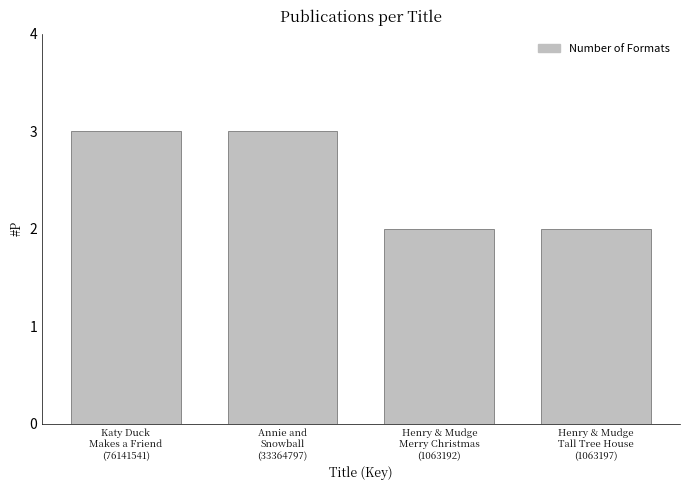

What is the greatest value displayed?

3